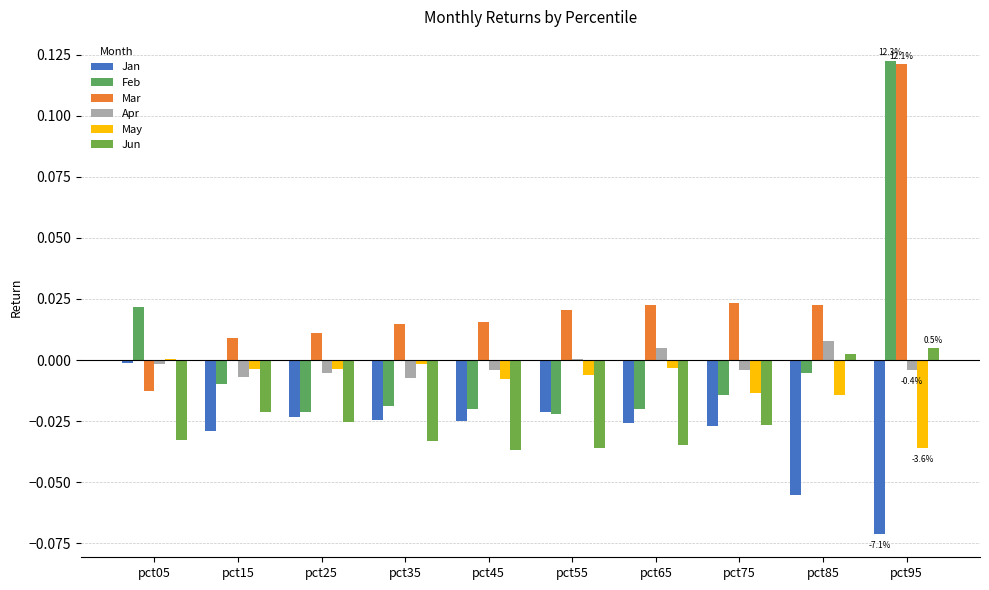

Reading right to left, list all the values displayed in this chart.

Jan: -0.1	-0.1	-0.0	-0.0	-0.0	-0.0	-0.0	-0.0	-0.0	-0.0
Feb: 0.1	-0.0	-0.0	-0.0	-0.0	-0.0	-0.0	-0.0	-0.0	0.0
Mar: 0.1	0.0	0.0	0.0	0.0	0.0	0.0	0.0	0.0	-0.0
Apr: -0.0	0.0	-0.0	0.0	0.0	-0.0	-0.0	-0.0	-0.0	-0.0
May: -0.0	-0.0	-0.0	-0.0	-0.0	-0.0	-0.0	-0.0	-0.0	0.0
Jun: 0.0	0.0	-0.0	-0.0	-0.0	-0.0	-0.0	-0.0	-0.0	-0.0